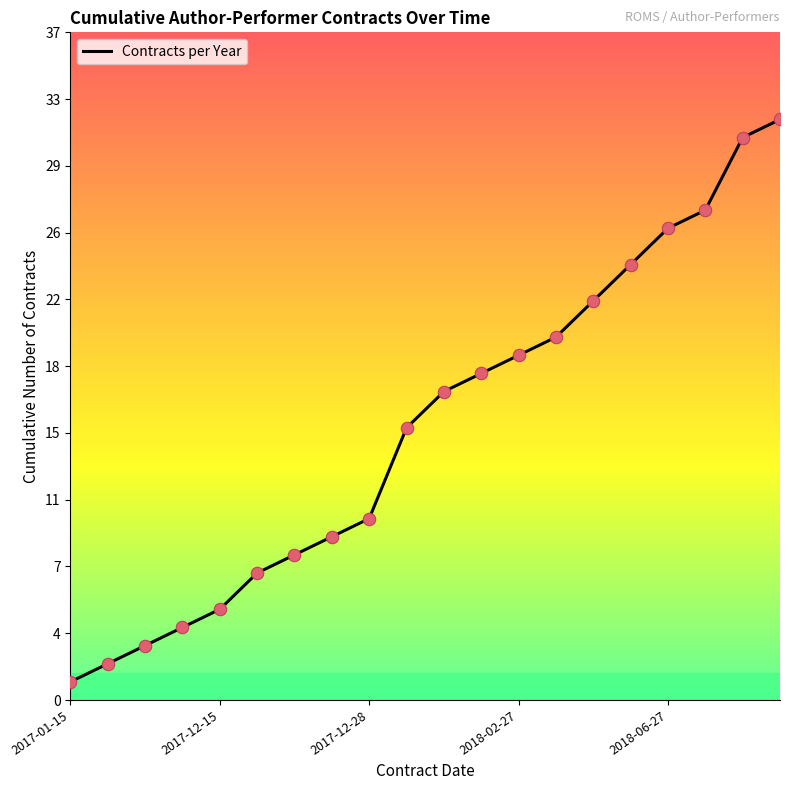

Approximately how many times larger is the value at 14 compared to 2017-01-15?

22.0